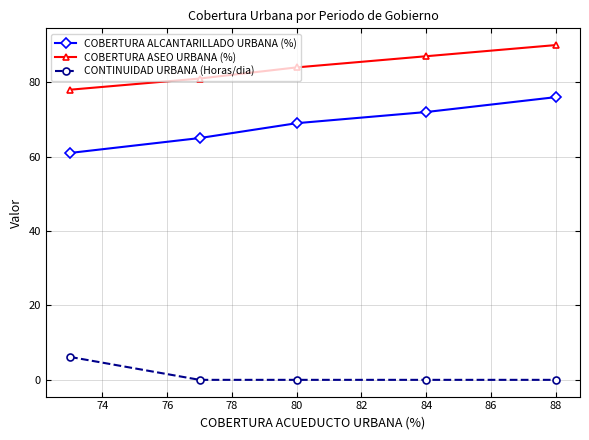

True or false: COBERTURA ASEO URBANA (%) and COBERTURA ALCANTARILLADO URBANA (%) intersect in this chart.

False